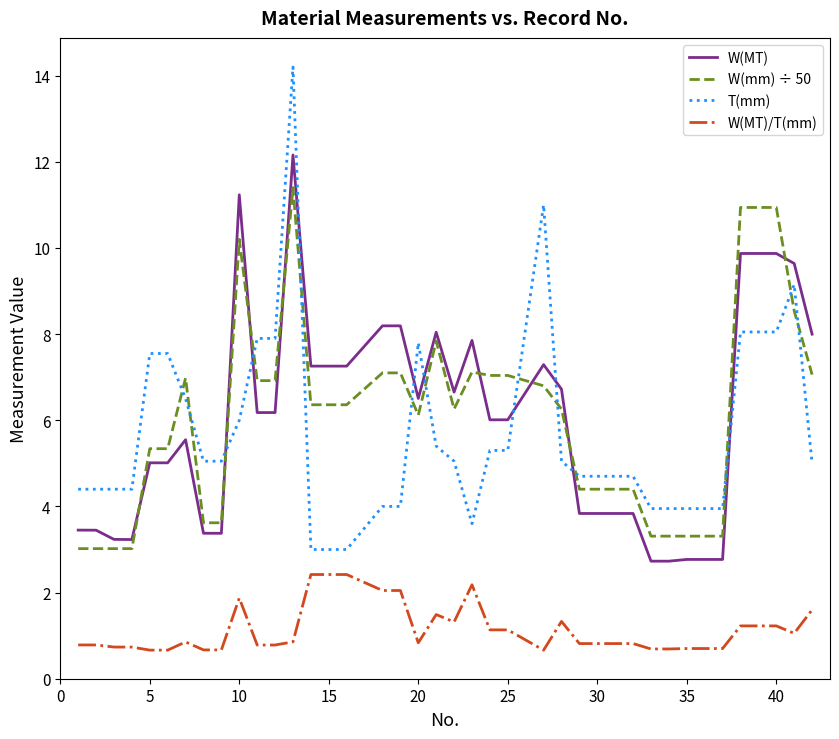

True or false: T(mm) and W(MT)/T(mm) cross at least once.

False